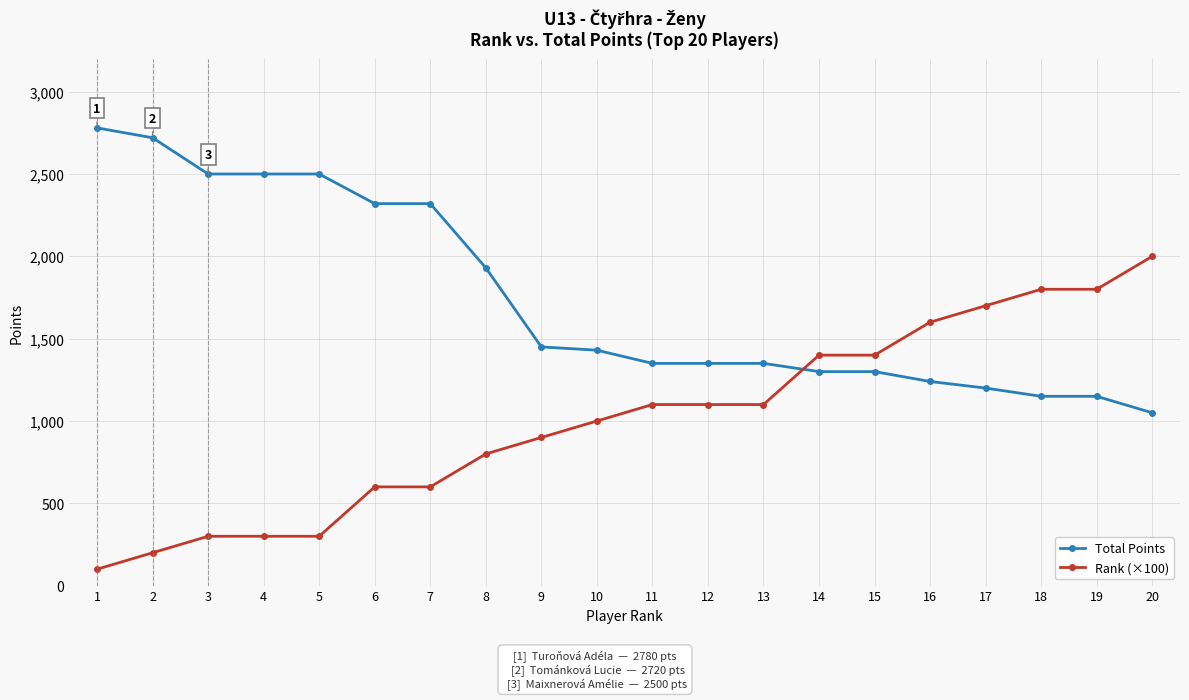

Rank the series at 6 from highest to lowest value.

Total Points, Rank (×100)